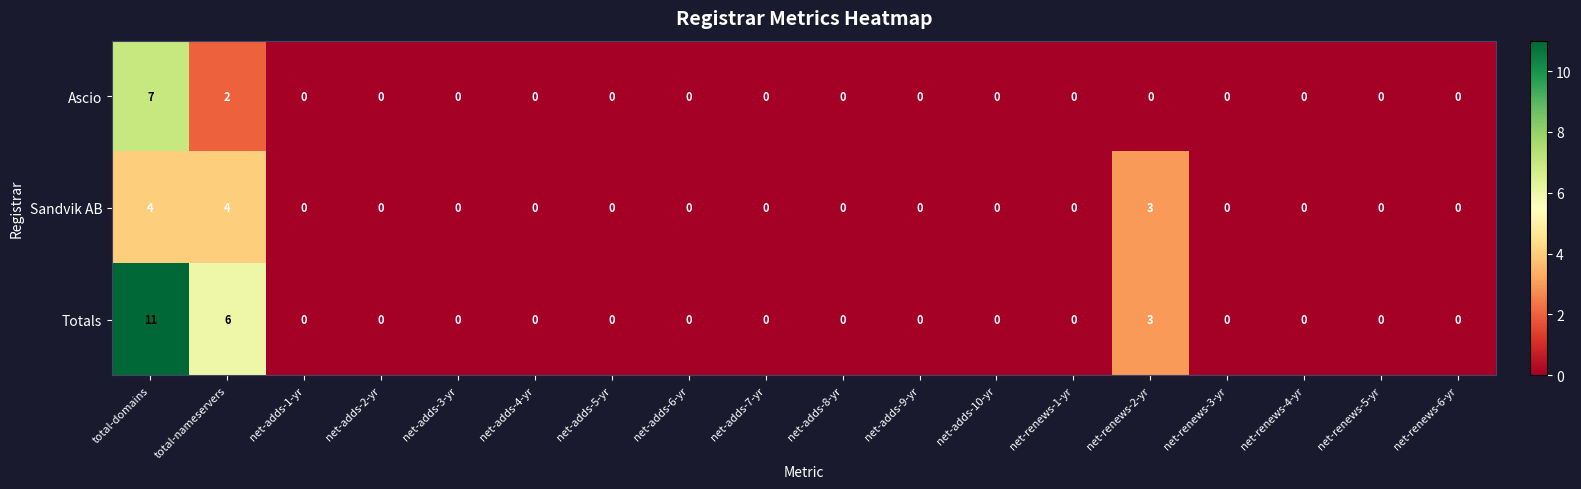

Which category has the highest value across all series?

total-domains